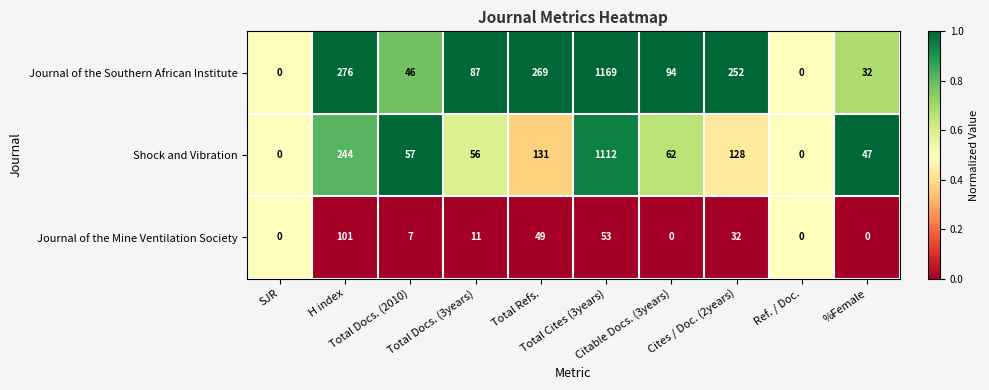

What is the total value across all series at Total Docs. (3years)?

154